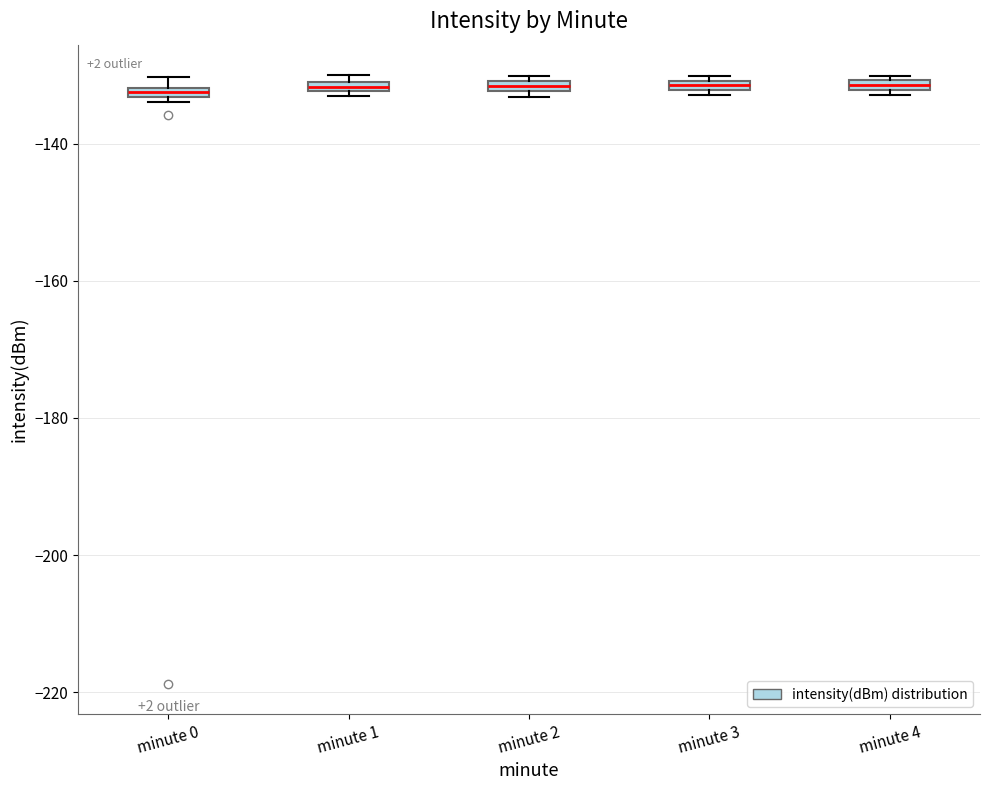

Where is the upper edge of the box for minute 0 on the y-axis? The values are not printed on the chart, so give them approximately, as read against the axis.

-132